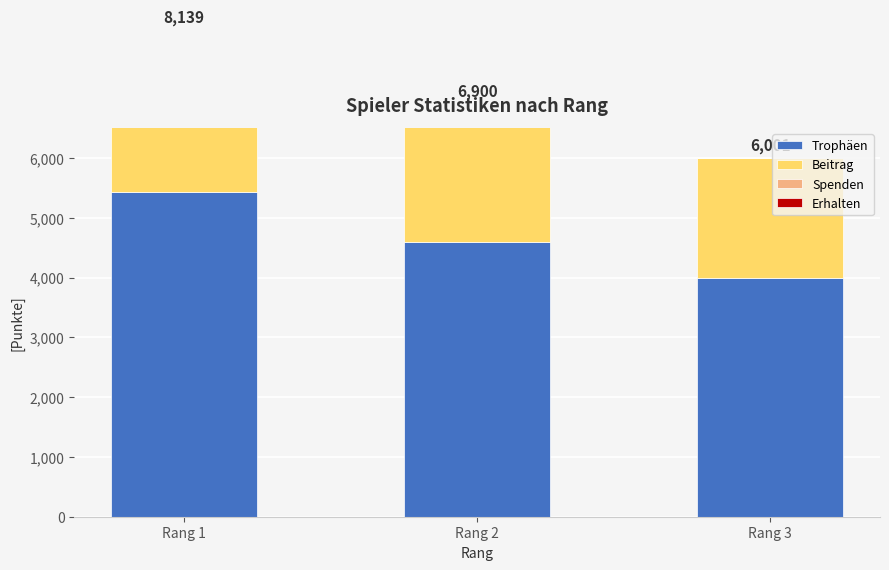

At how many categories does at least one series exceed 3534?

3